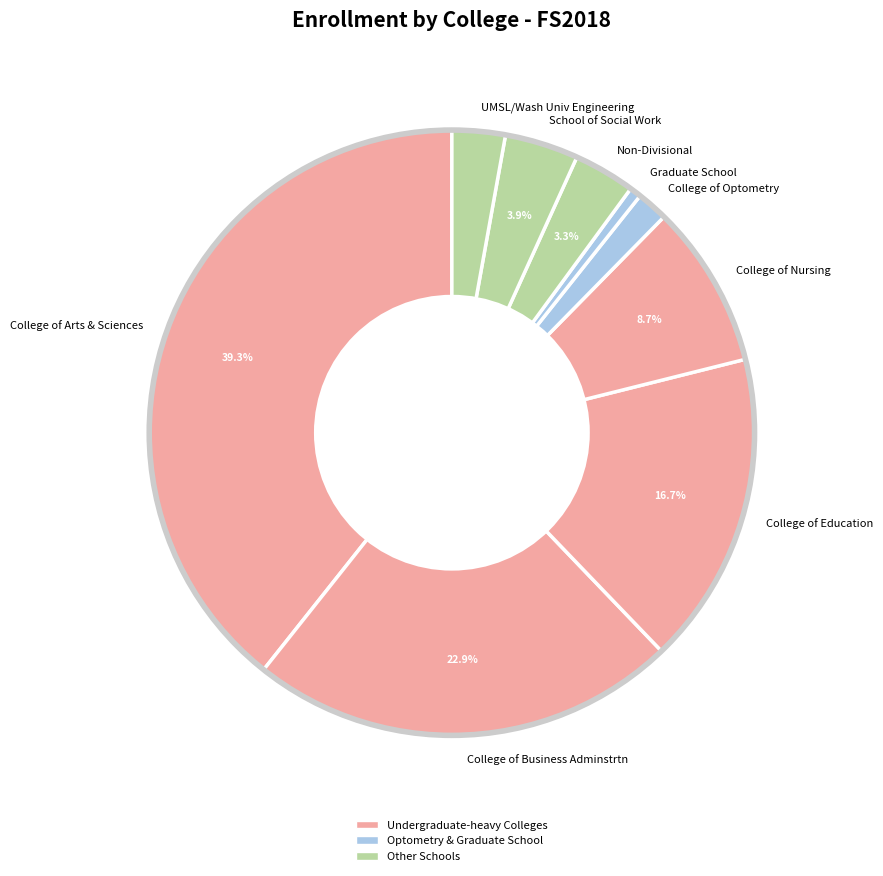

How many slices are in this pie chart?

9